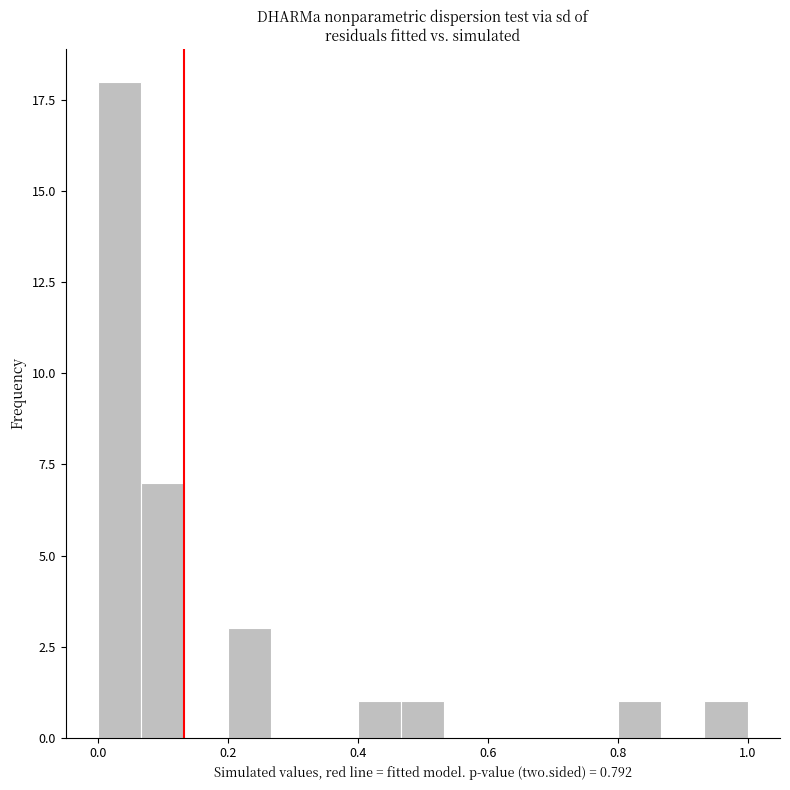

Around what value on the x-axis is the tallest bar? Give the approximate position of its centre, as read against the axis.

0.04